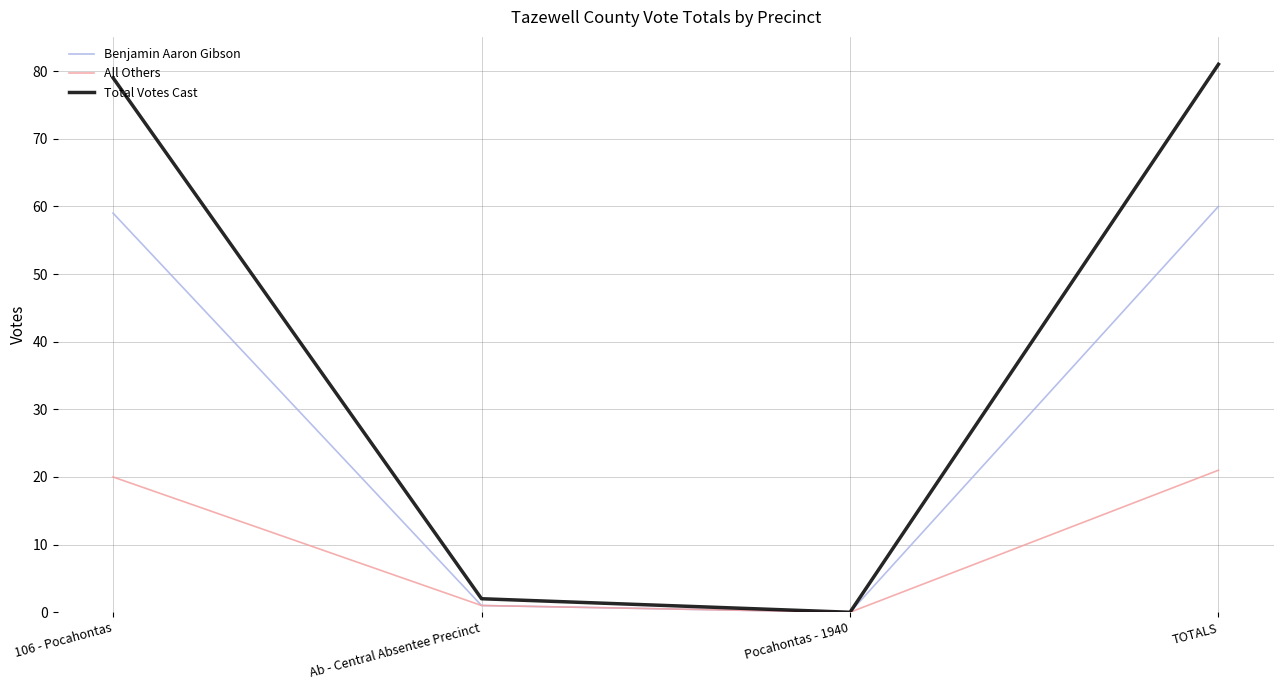

True or false: All Others has a value of 21 at TOTALS.

True